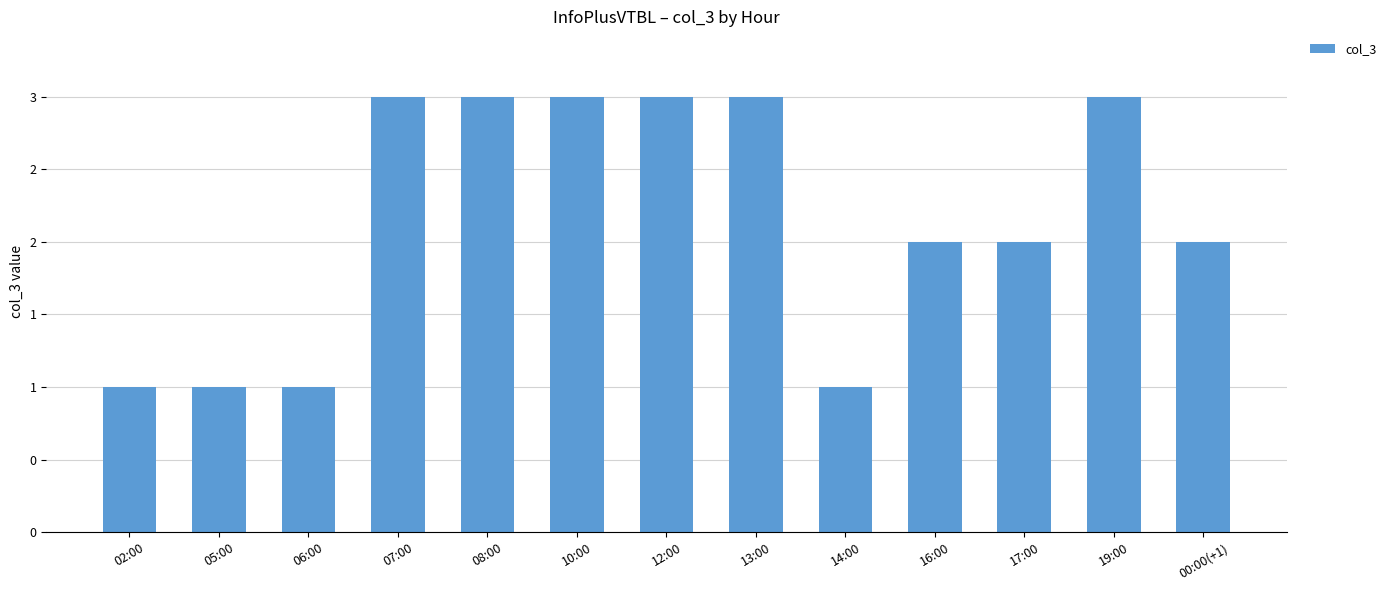

Reading right to left, what are all the values shown in this chart?

00:00(+1)=2	19:00=3	17:00=2	16:00=2	14:00=1	13:00=3	12:00=3	10:00=3	08:00=3	07:00=3	06:00=1	05:00=1	02:00=1